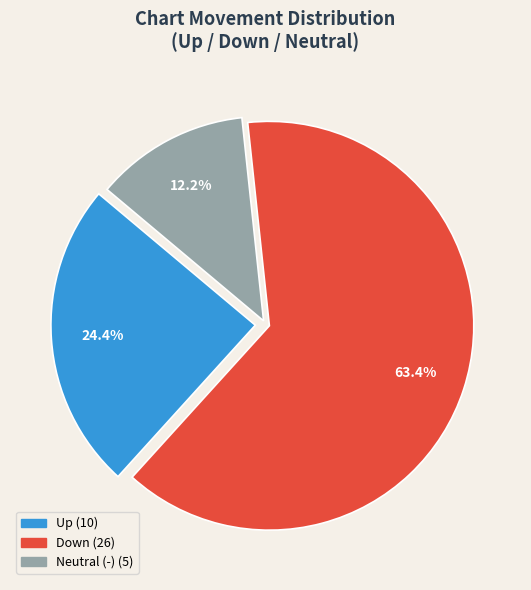

Is there a majority slice in this chart?

Yes